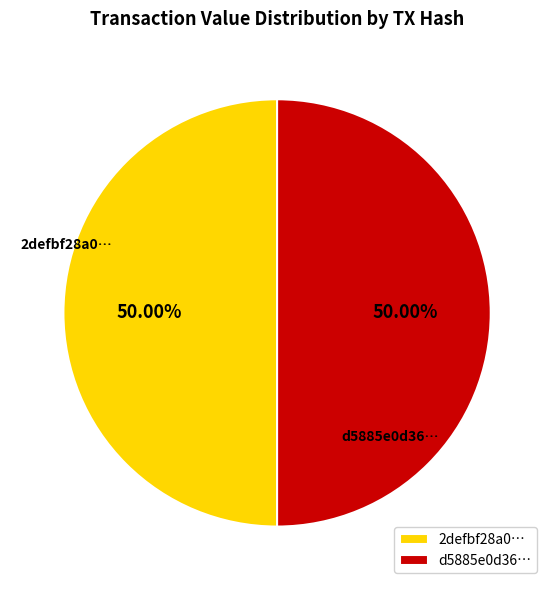

To the nearest percent, what is the average slice percentage?

50%